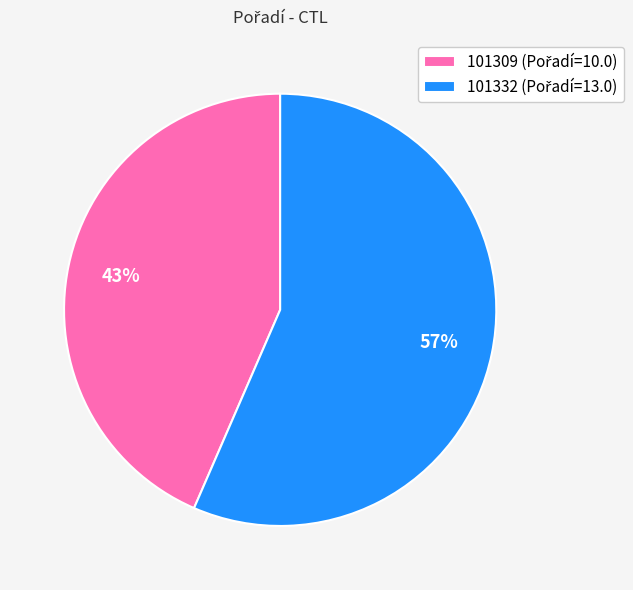

Which slice is the largest?

101332